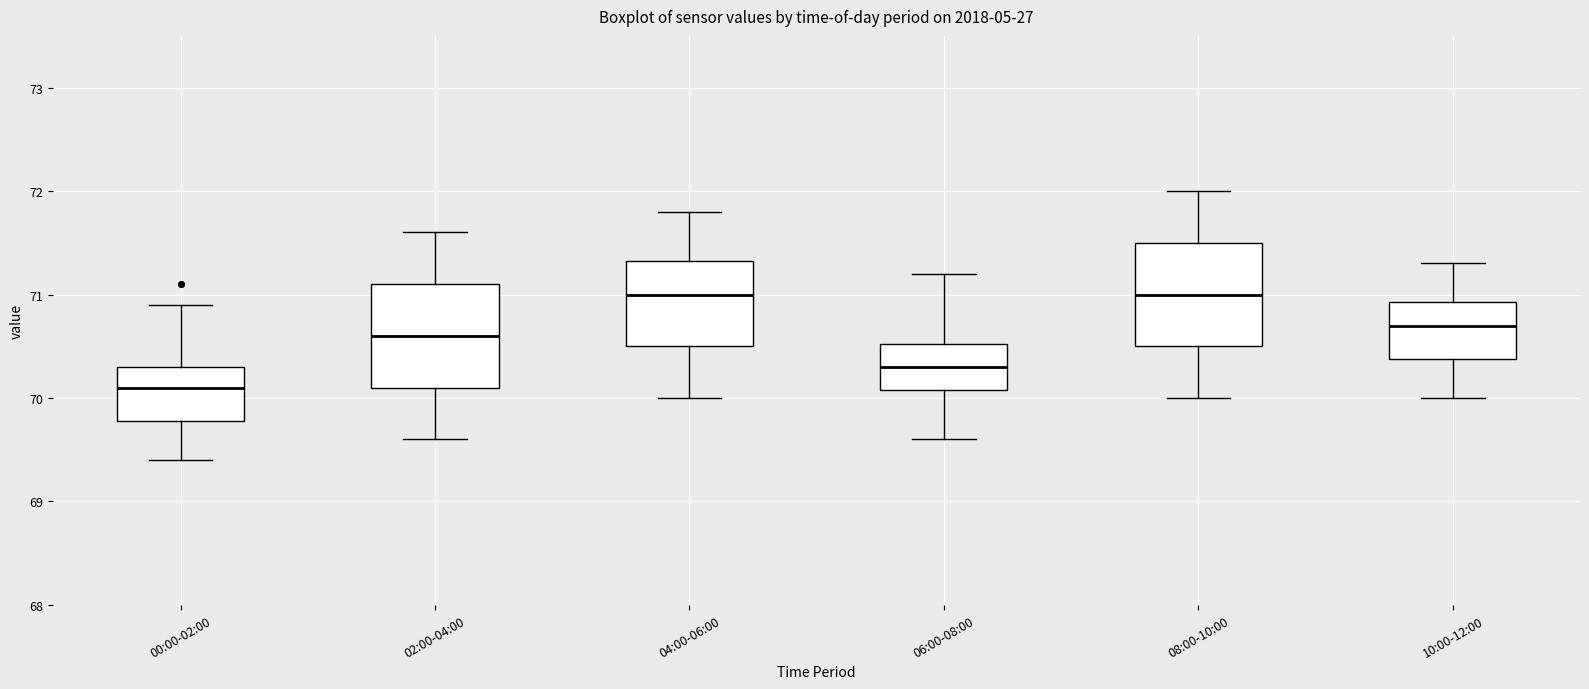

Where is the lower edge of the box for 08:00-10:00 on the y-axis? The values are not printed on the chart, so give them approximately, as read against the axis.

70.5